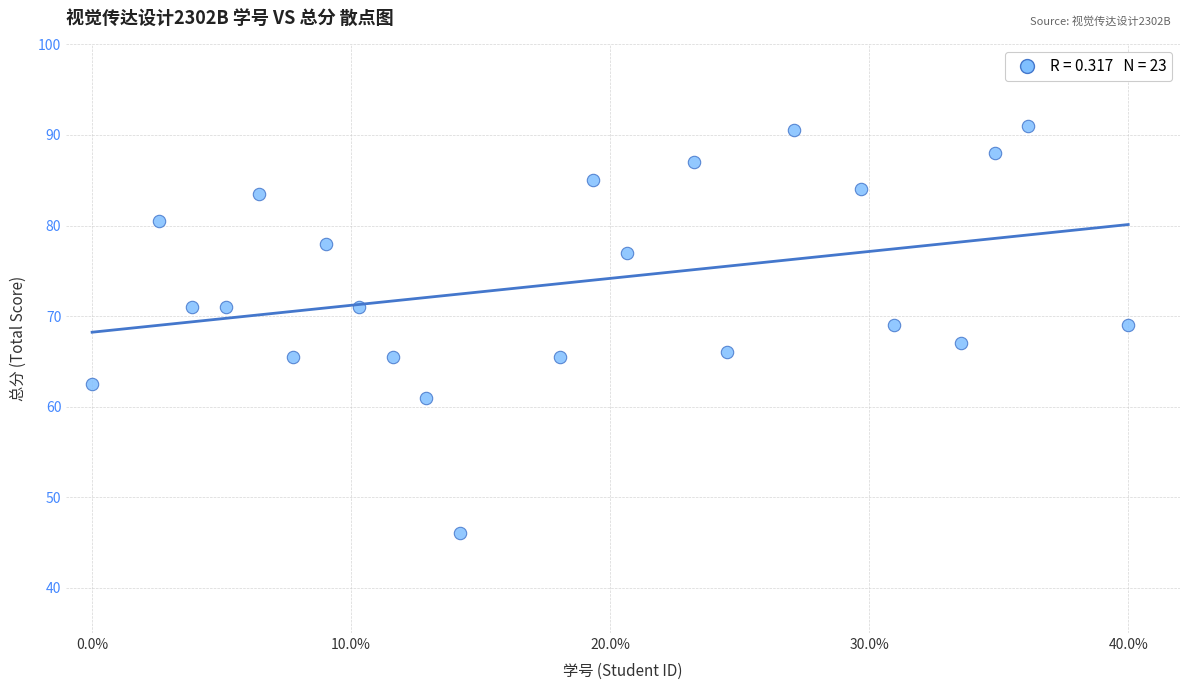

What is the range of Y values (max minus min)?

45.0